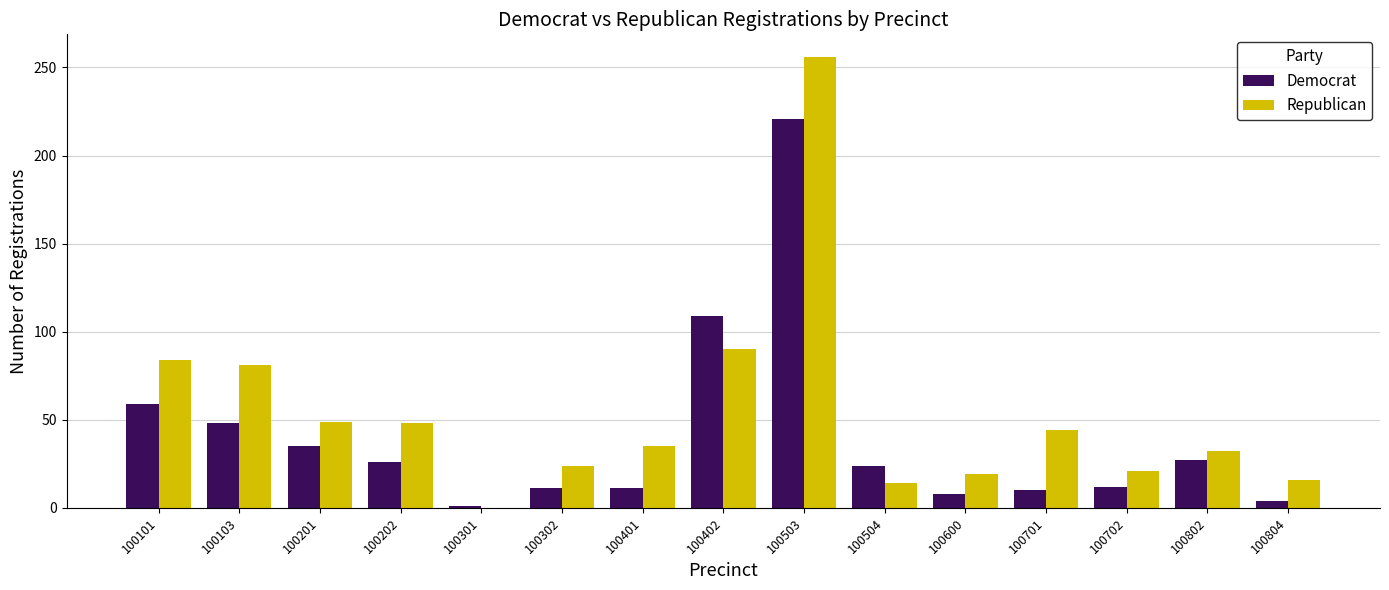

What are all the series names shown in the legend?

Democrat, Republican